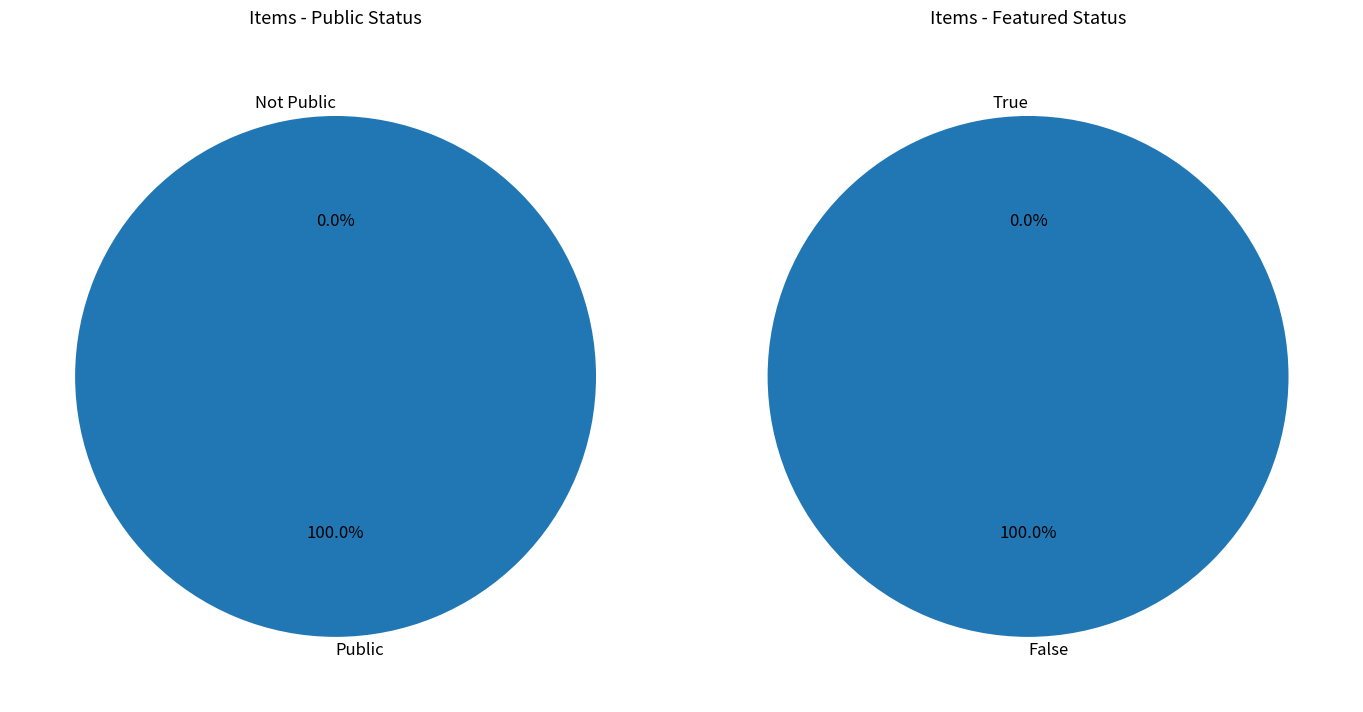

The 24777 slice represents 9% of the pie. True or false?

False